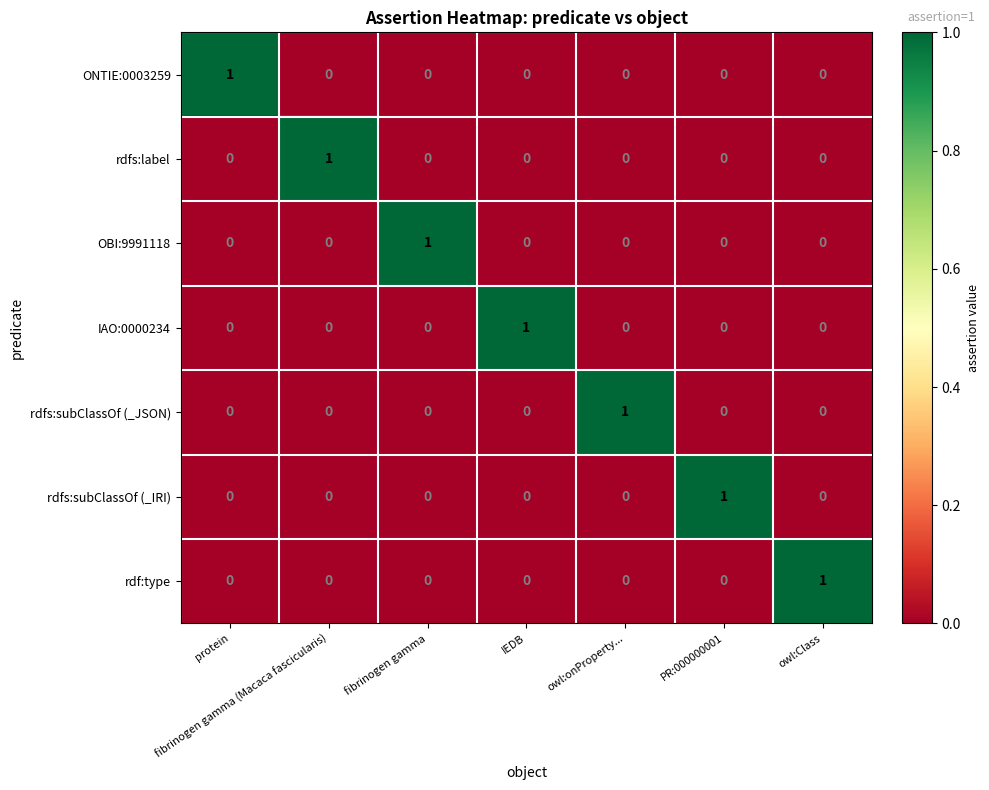

Is the value of ONTIE:0003259 at protein greater than the value of IAO:0000234 at owl:Class?

Yes